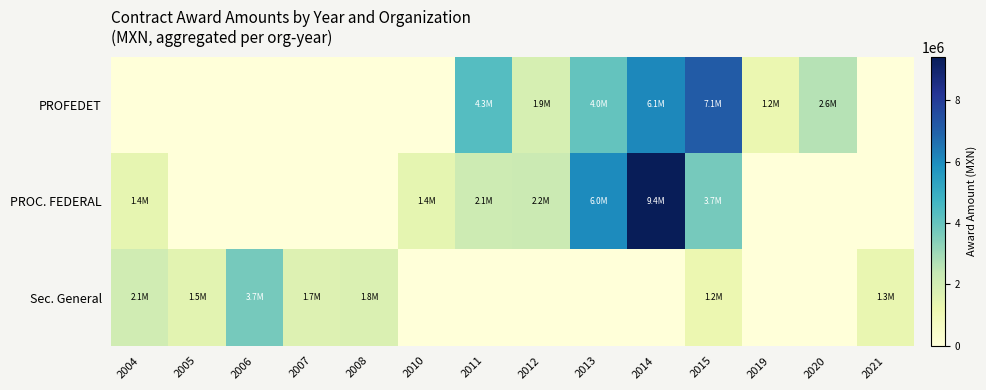

Which series has the largest range (max minus min)?

PROC. FEDERAL